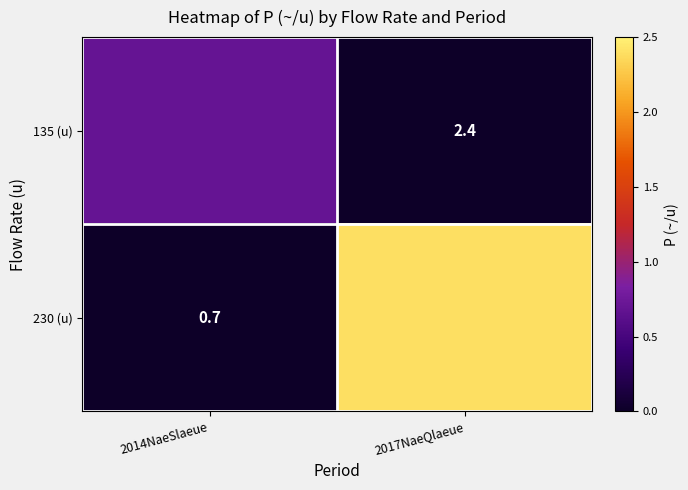

True or false: 230 (u) has a value of 1.0 at 2014NaeSlaeue.

False